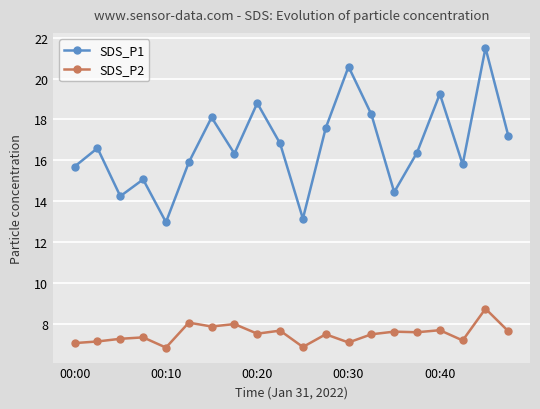

At how many categories does at least one series exceed 14?

18